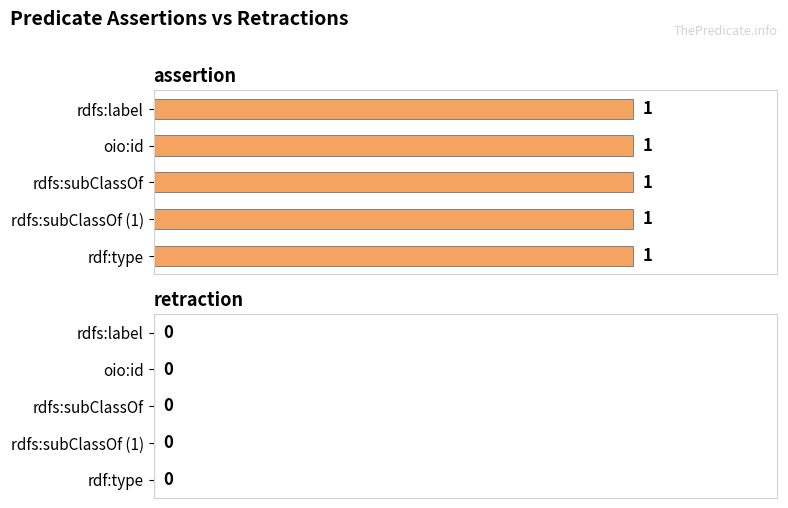

Reading right to left, list all the values displayed in this chart.

assertion: rdf:type=1	rdfs:subClassOf=1	rdfs:subClassOf=1	oio:id=1	rdfs:label=1
retraction: rdf:type=0	rdfs:subClassOf=0	rdfs:subClassOf=0	oio:id=0	rdfs:label=0